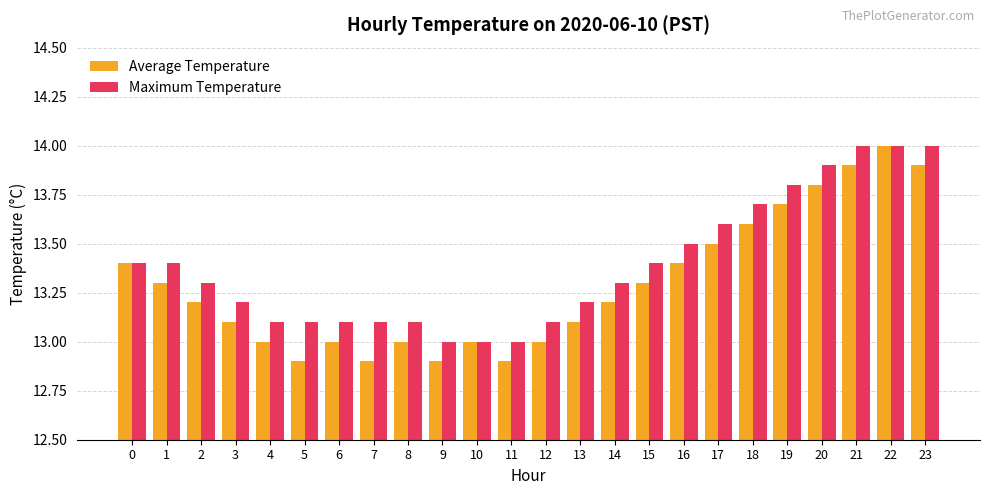

Between 7 and 14, which series saw the biggest shift?

Average Temperature